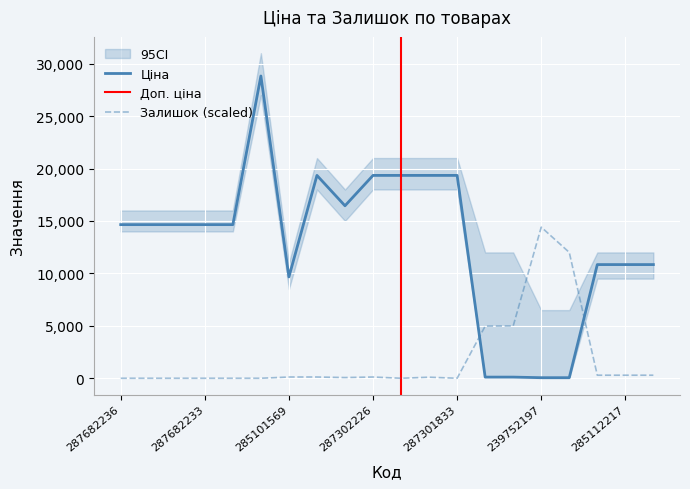

Does the chart display data point markers on the line(s)?

No